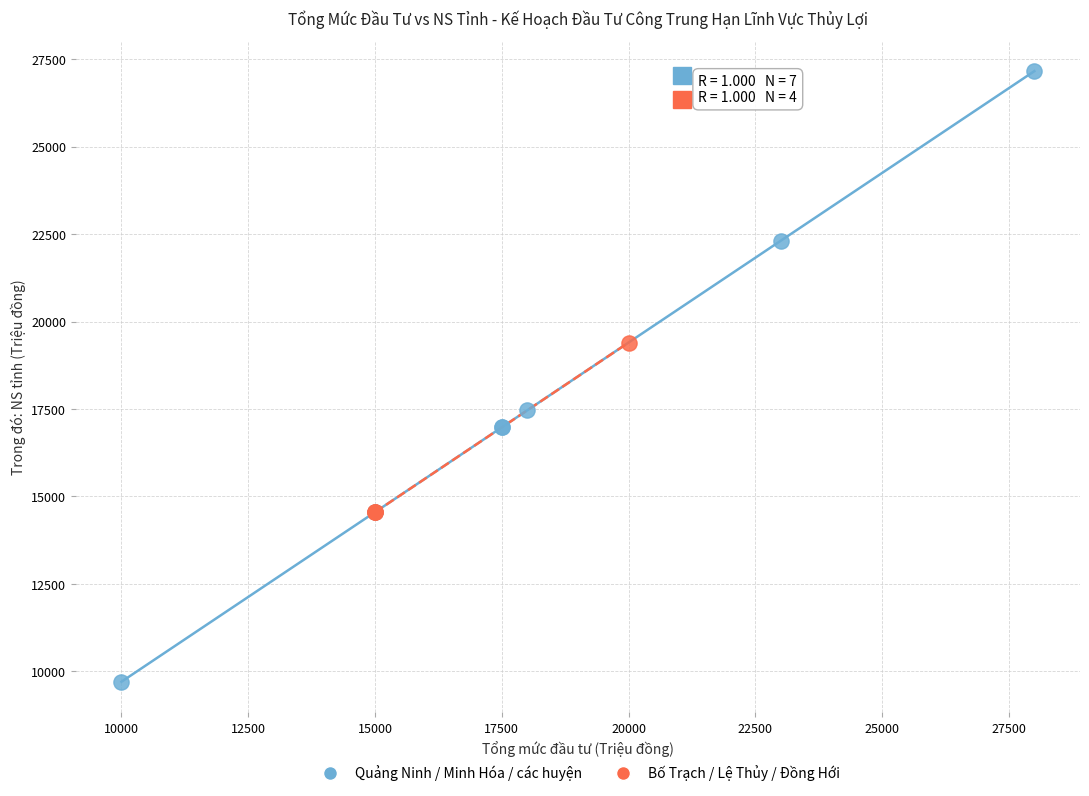

Which series has the widest spread of Y values?

Quảng Ninh / Minh Hóa / các huyện